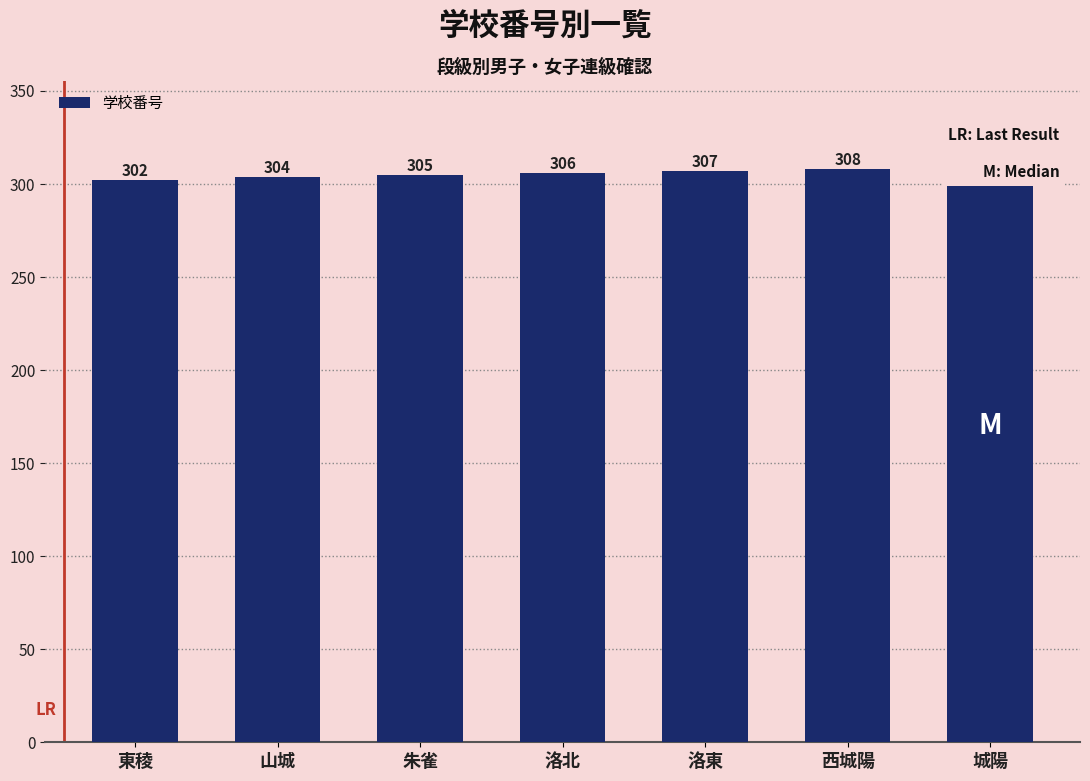

Reading left to right, extract all data points from this chart.

東稜=302	山城=304	朱雀=305	洛北=306	洛東=307	西城陽=308	城陽=309